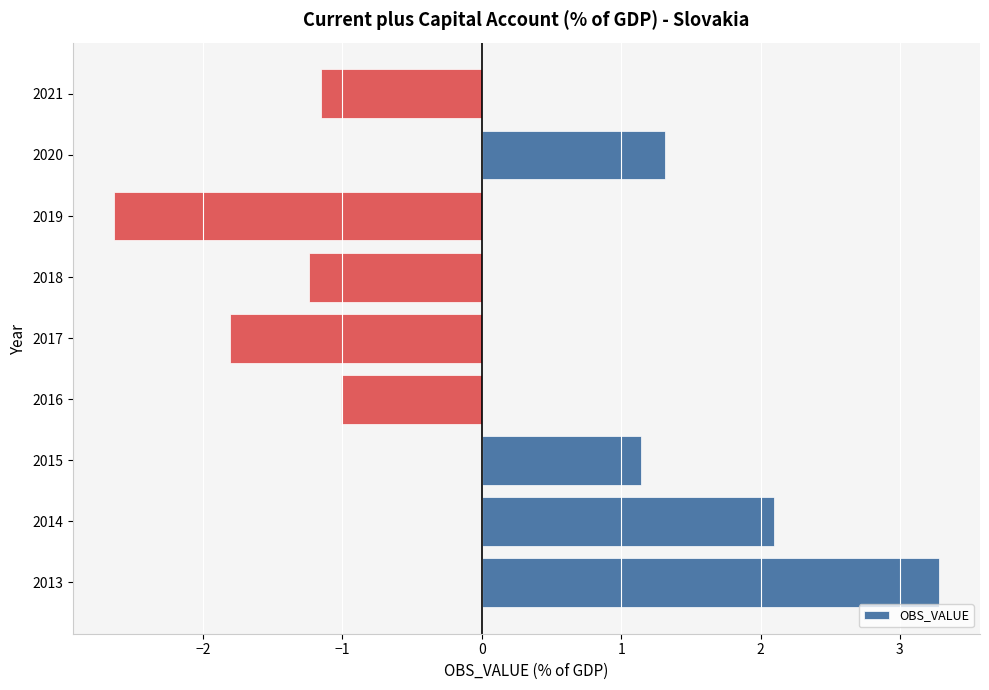

Reading top to bottom, list all the values displayed in this chart.

2021=-1.2	2020=1.3	2019=-2.6	2018=-1.2	2017=-1.8	2016=-1.0	2015=1.1	2014=2.1	2013=3.3